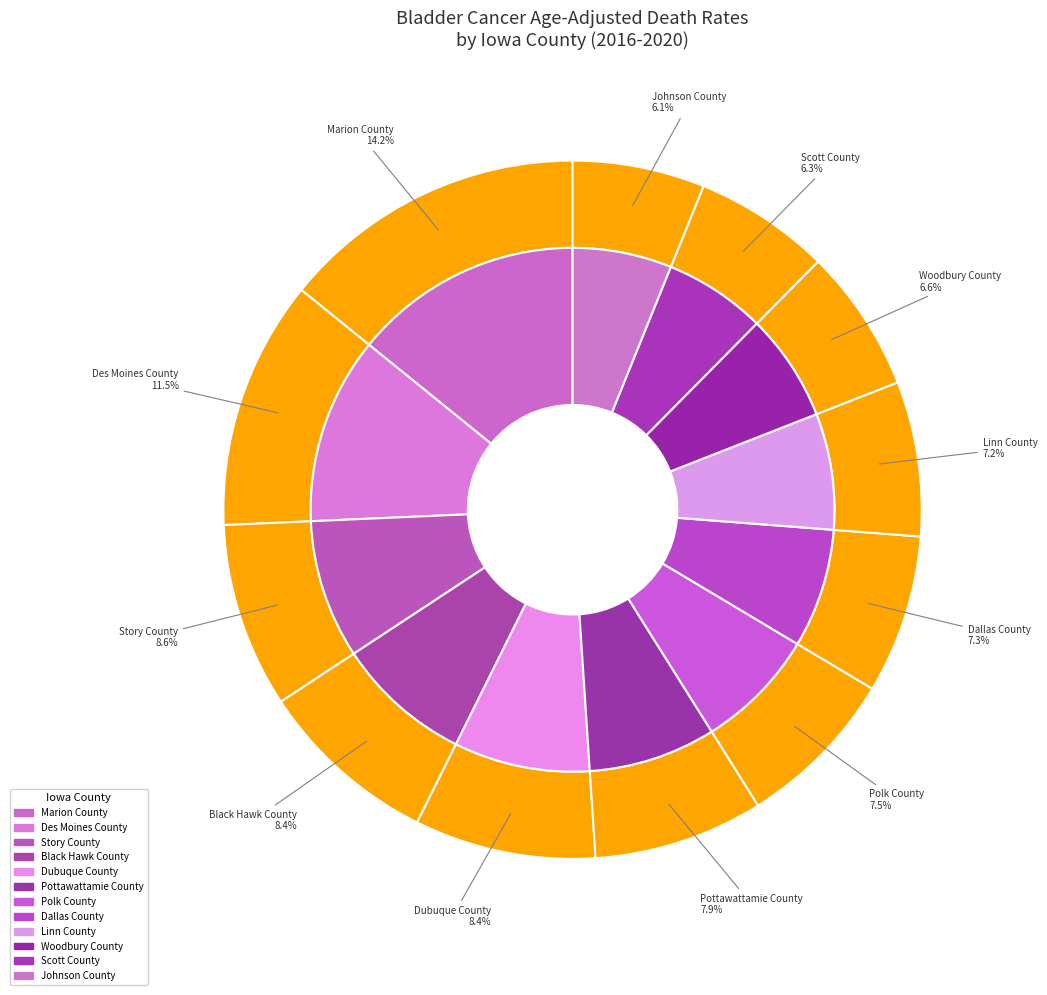

Which slice is the smallest?

Johnson County